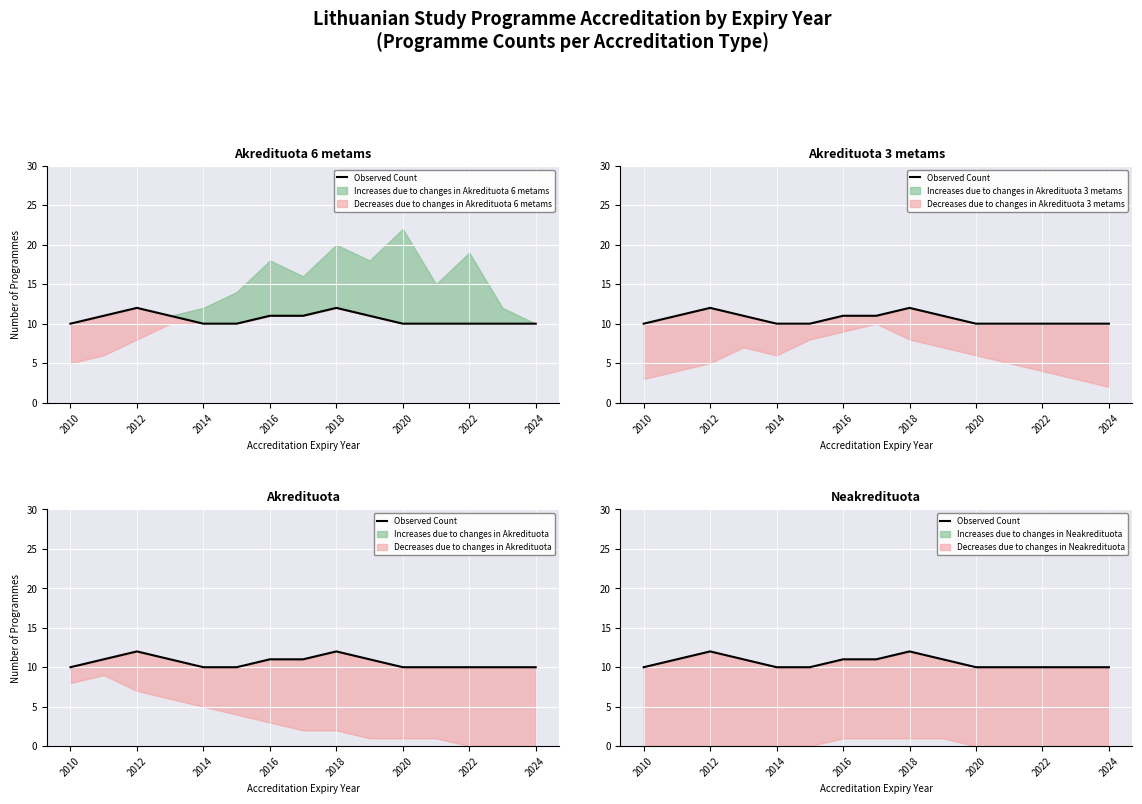

How many values are between 10 and 11?

13